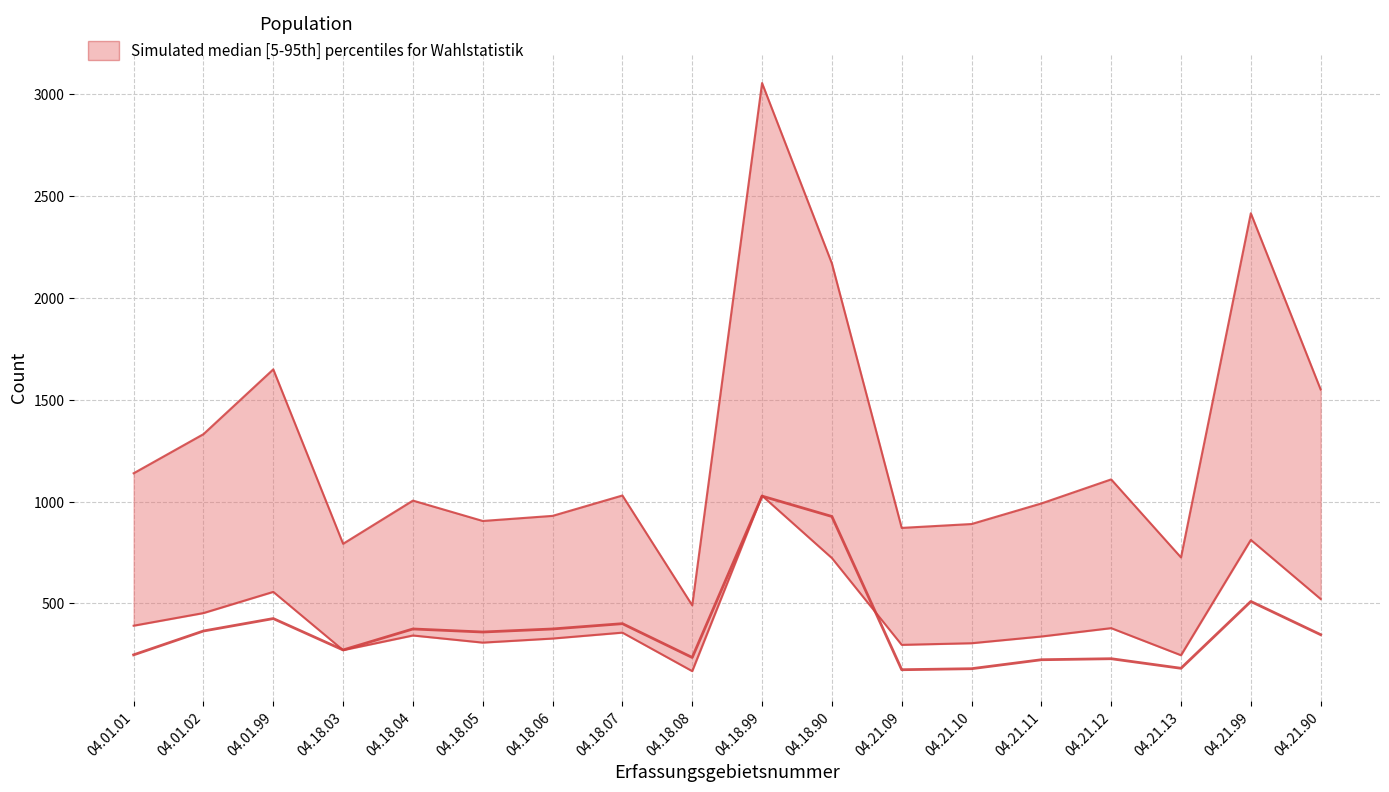

What is the minimum value shown in the chart?

175